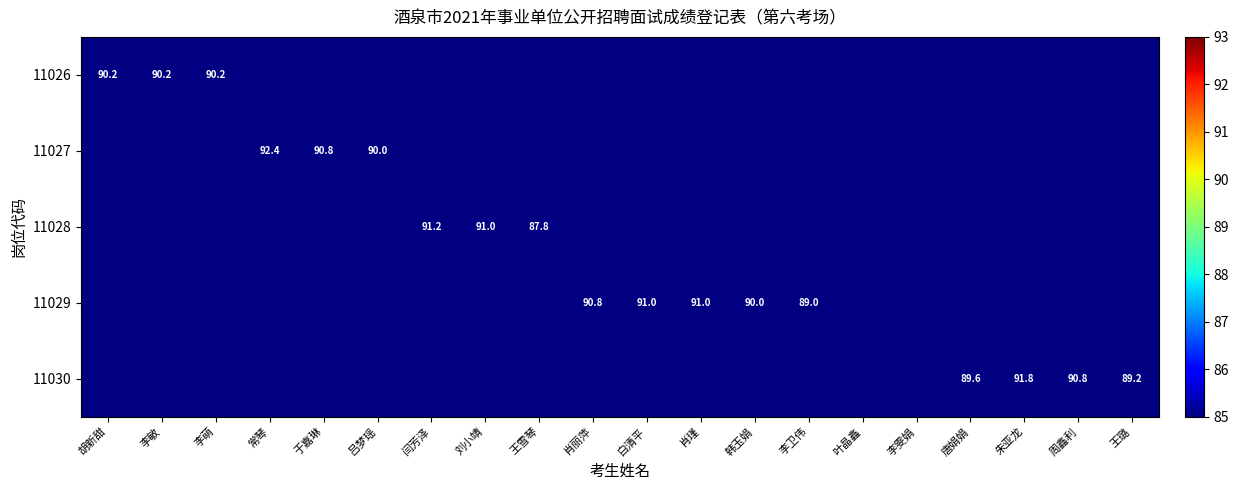

True or false: 11026 has a value of 90.2 at 李萌.

True